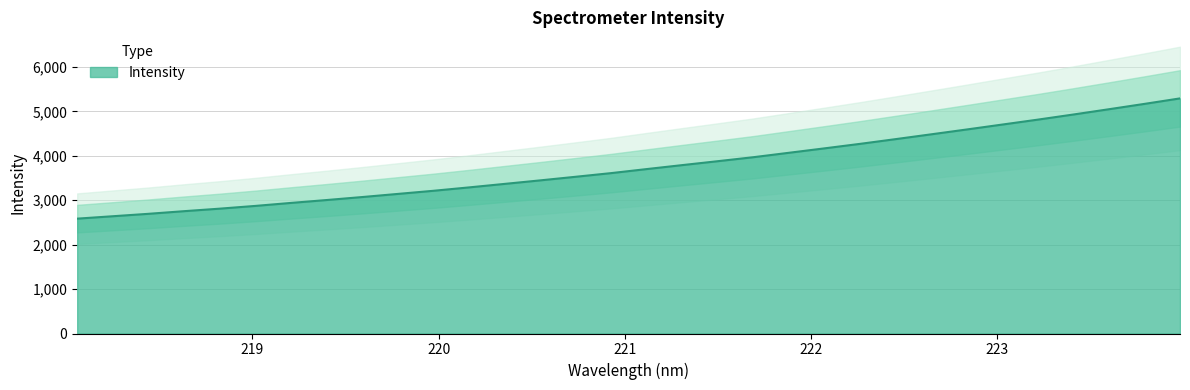

What is the label of the 6th point from the right?

223.0264